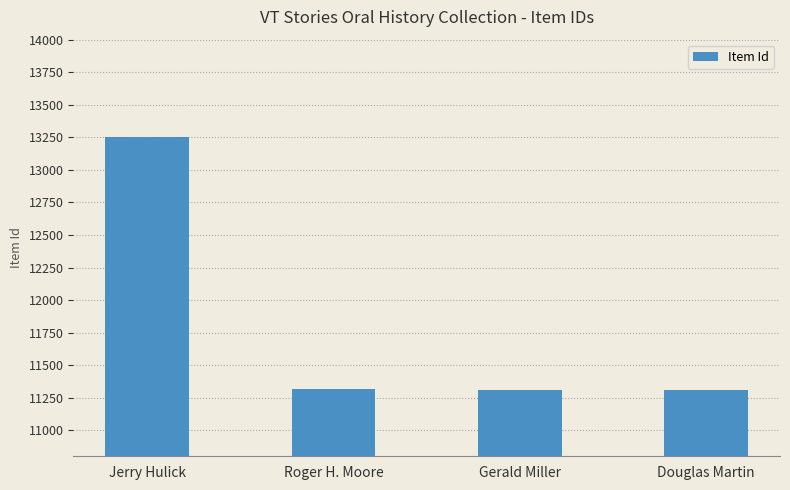

Which label corresponds to the largest value in the chart?

Jerry Hulick